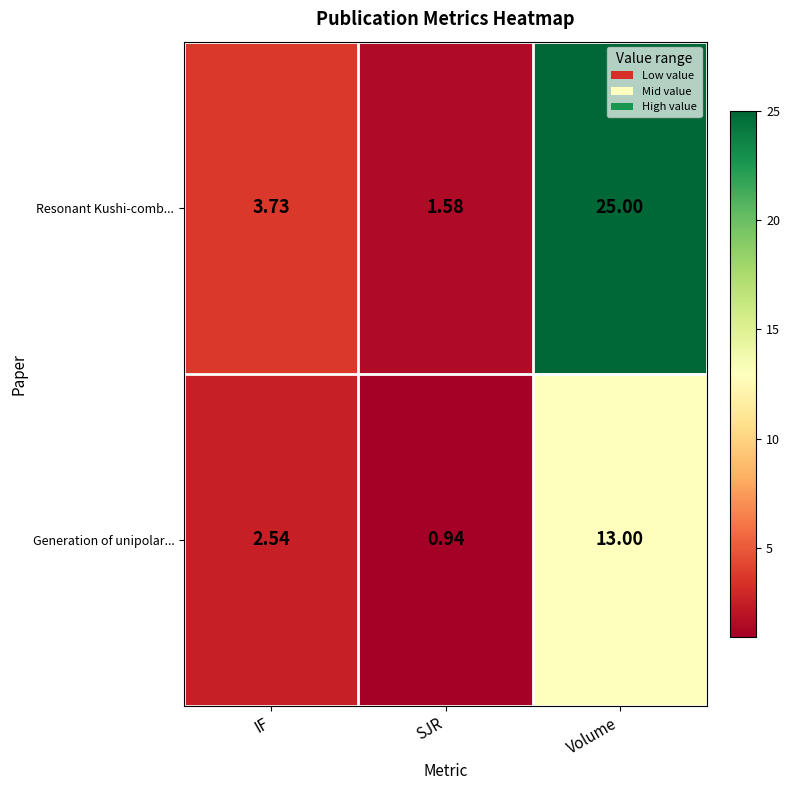

Which series has the largest total across all categories?

Resonant Kushi-comb...